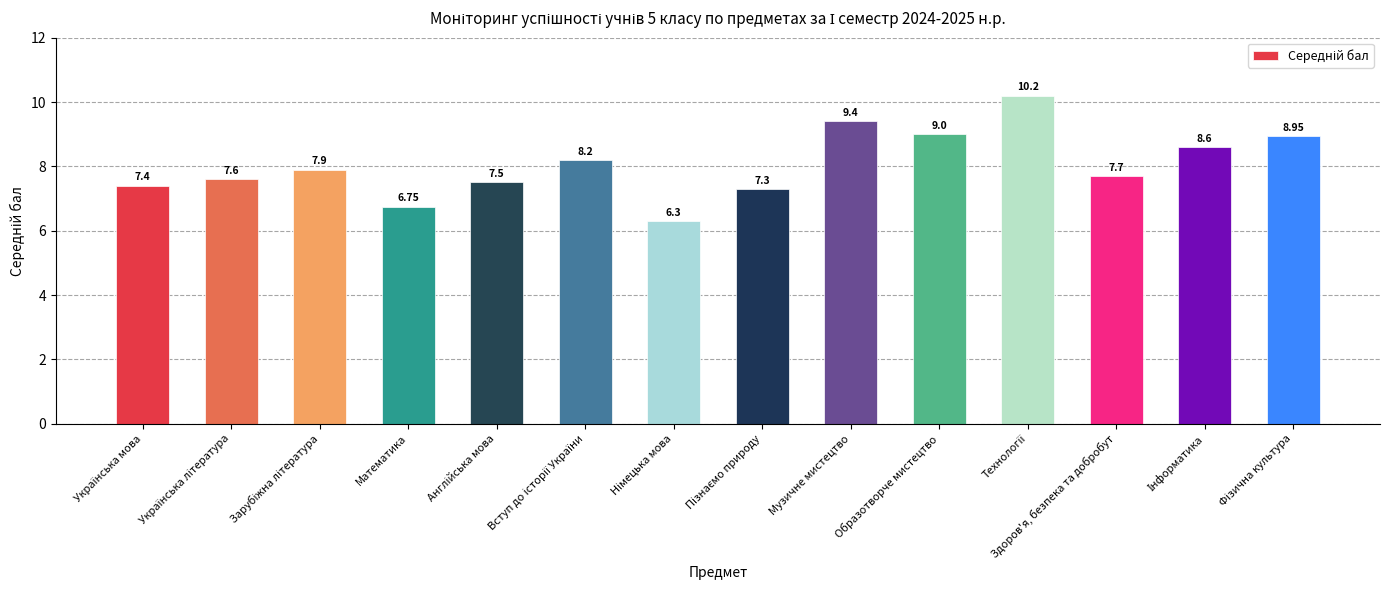

True or false: the data shows 13.8 at Здоров'я, безпека та добробут.

False